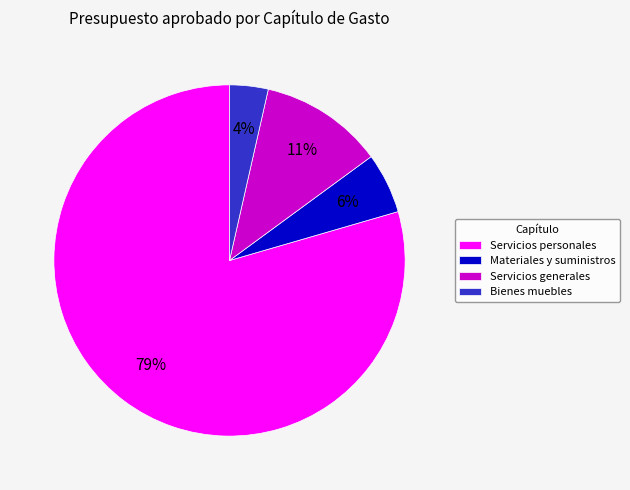

Is the sum of Bienes muebles and Materiales y suministros greater than half?

No